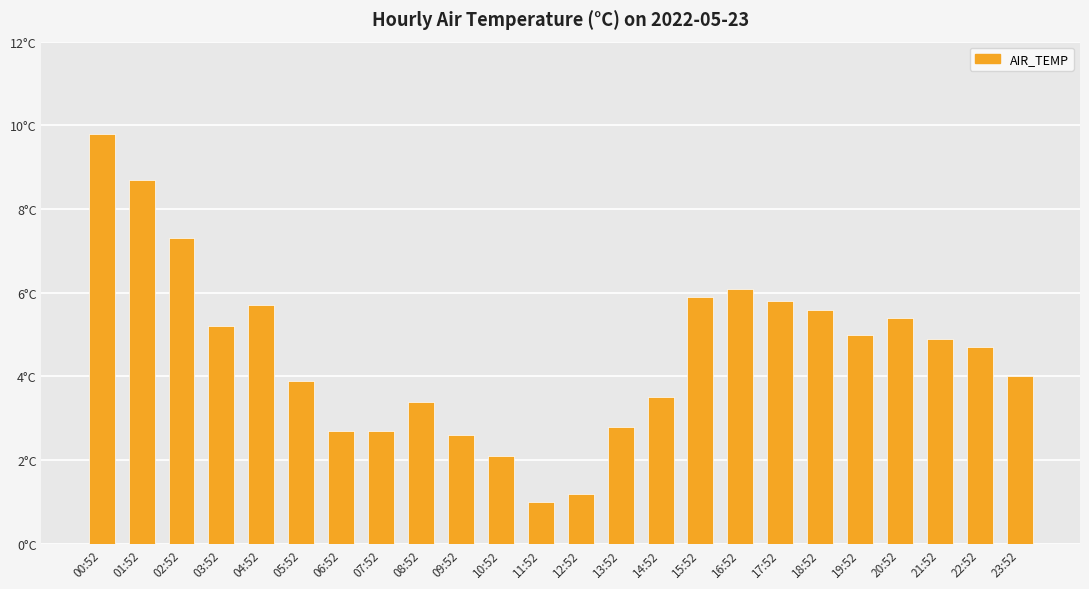

List the labels in order of value, smallest first.

11:52, 12:52, 10:52, 09:52, 06:52, 07:52, 13:52, 08:52, 14:52, 05:52, 23:52, 22:52, 21:52, 19:52, 03:52, 20:52, 18:52, 04:52, 17:52, 15:52, 16:52, 02:52, 01:52, 00:52